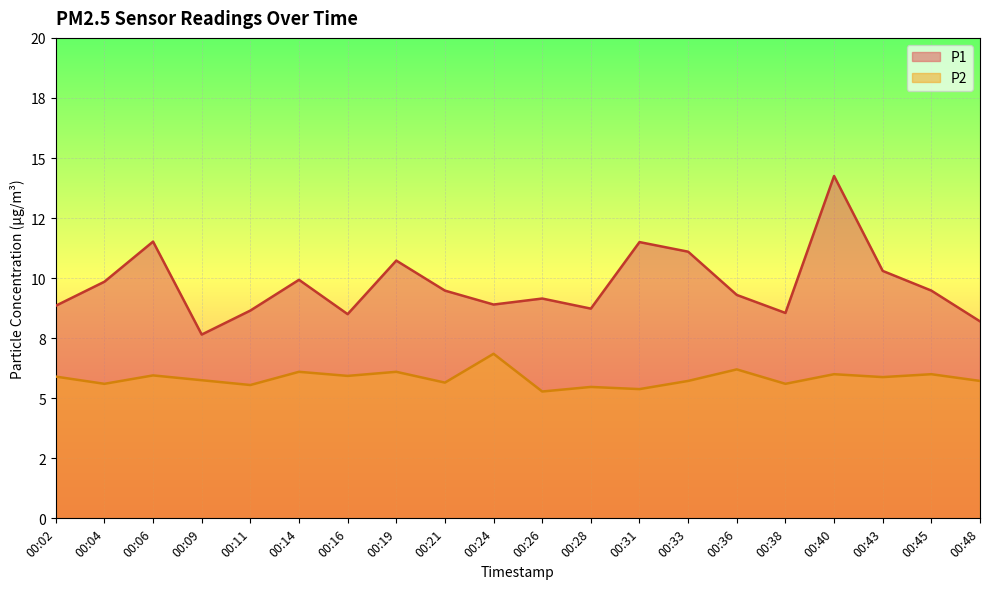

The value of P2 at 00:02 is 2.4. True or false?

False